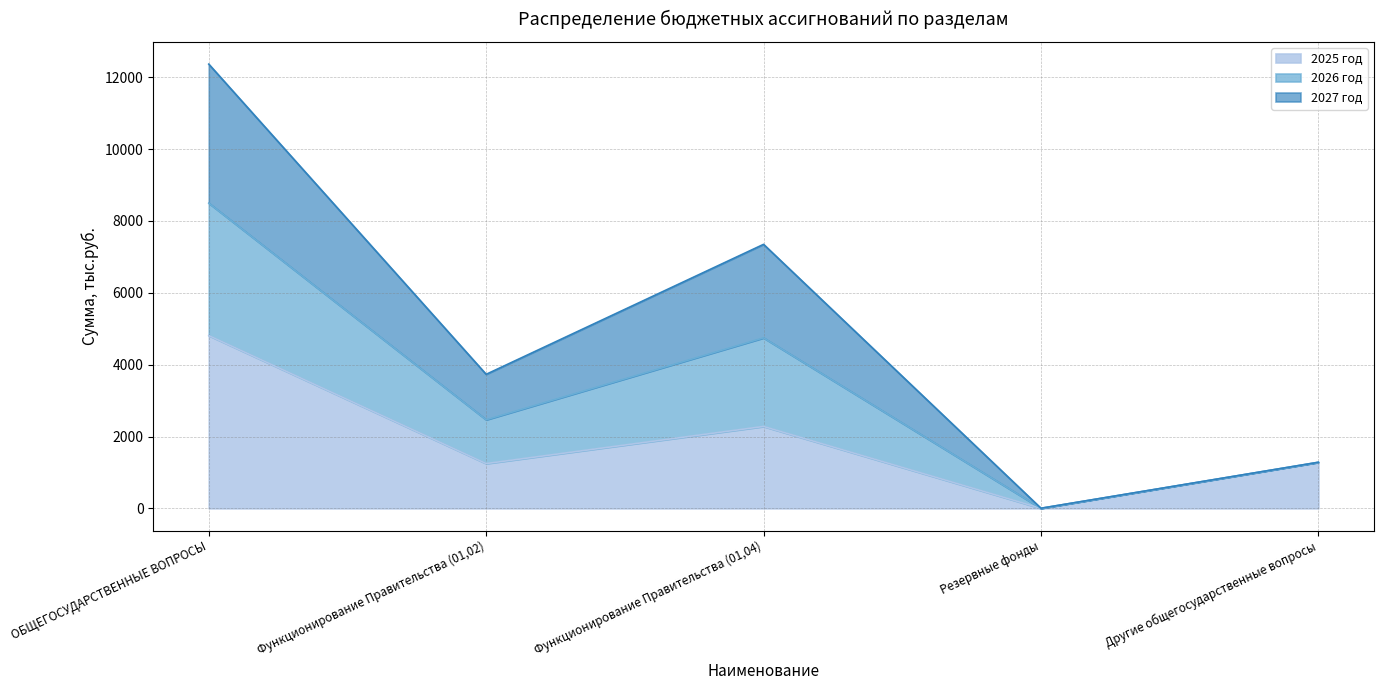

What is the maximum value for 2025 год?

4809.8